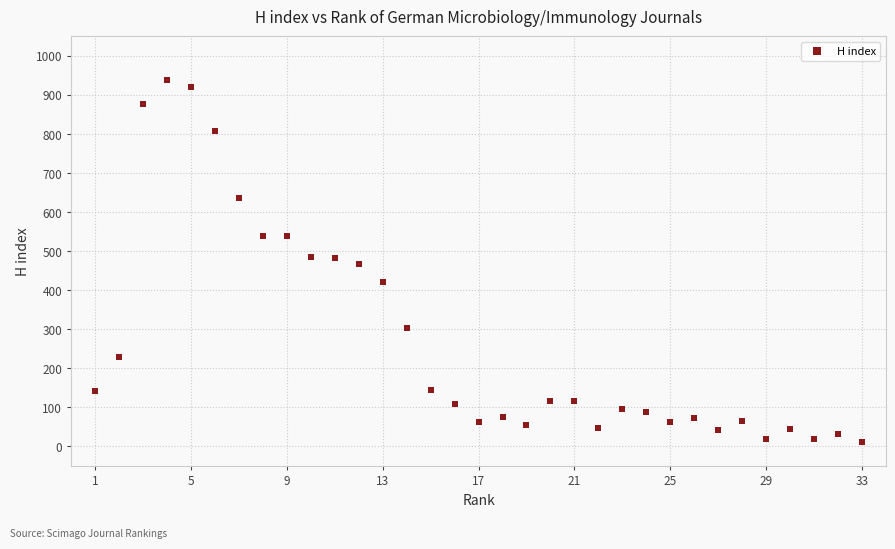

What is the range of Y values (max minus min)?

928